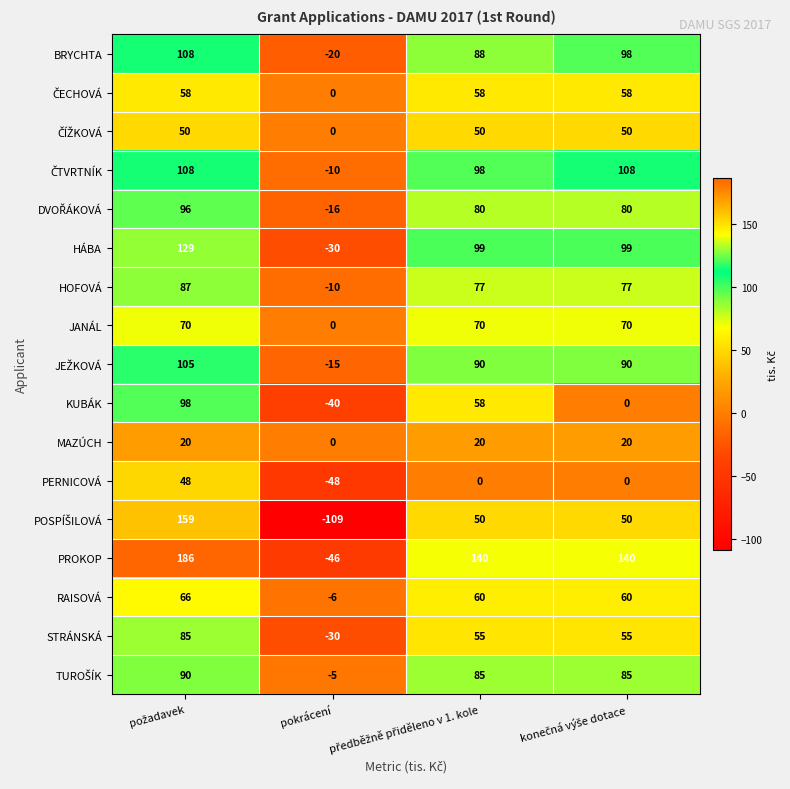

How many positive values does the MAZÚCH series have?

3